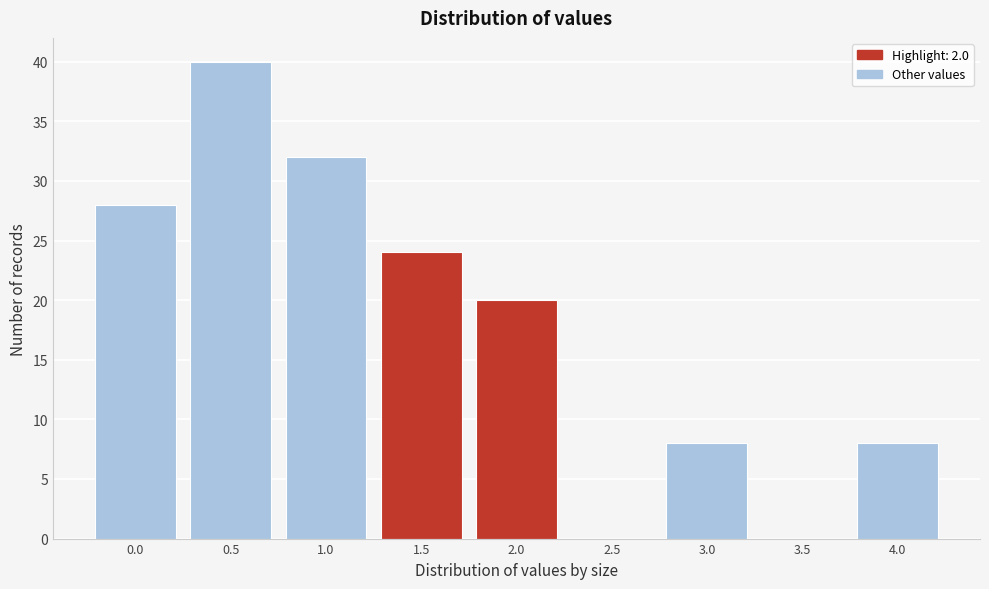

Reading right to left, what are all the values shown in this chart?

4.0=8	3.5=0	3.0=8	2.5=0	2.0=20	1.5=24	1.0=32	0.5=40	0.0=28